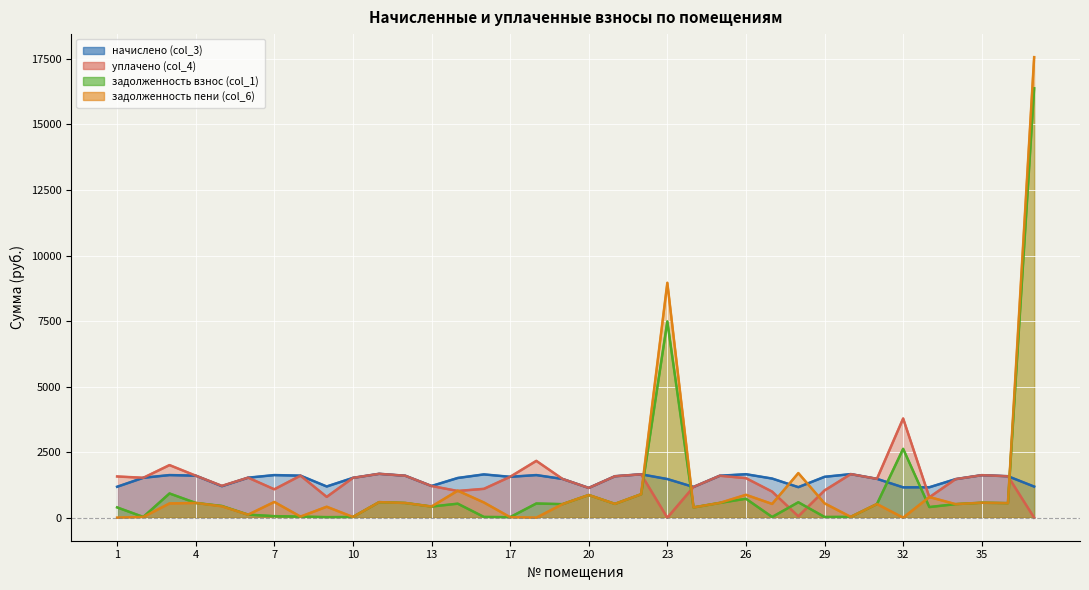

At which label is задолженность взнос (col_1) closest to 8200?

23